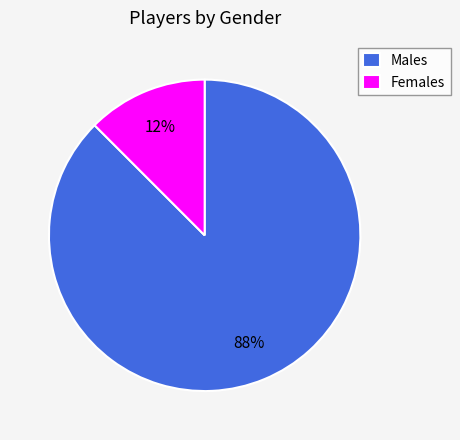

Does any single category account for the majority?

Yes